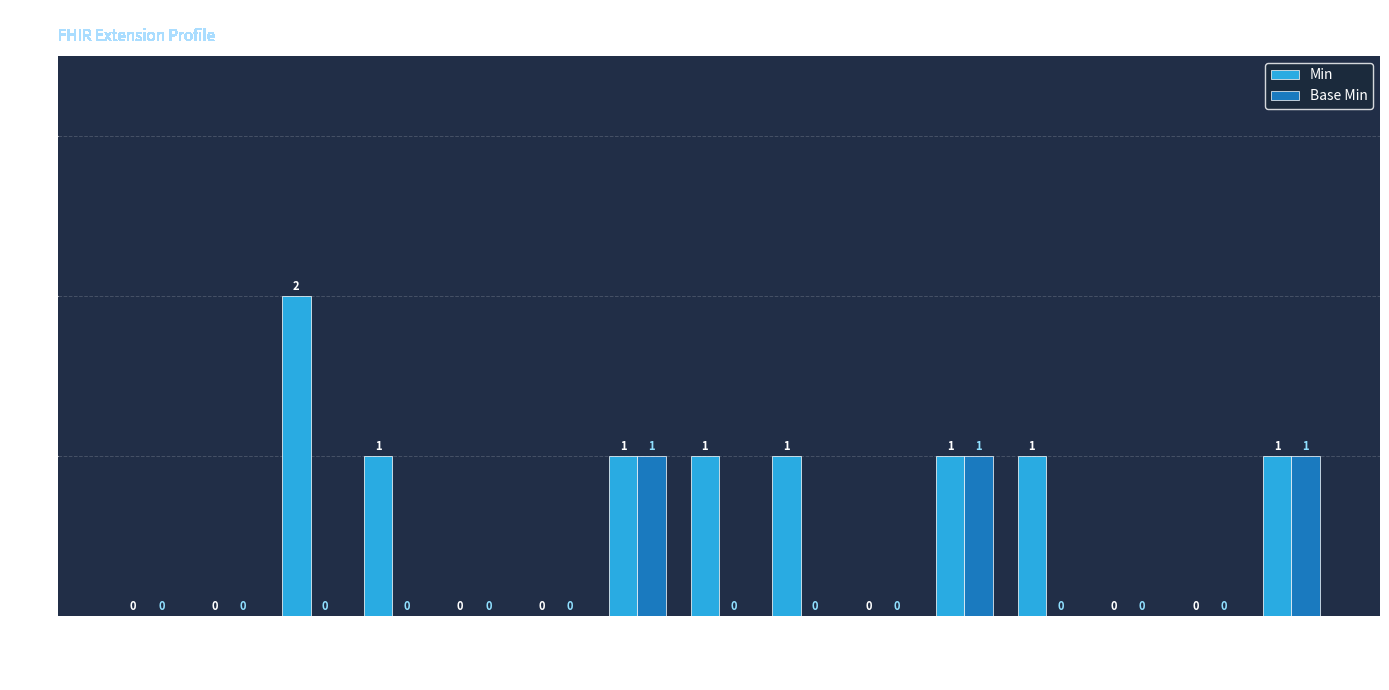

The Base Min series shows 0 at addCareteam. True or false?

True